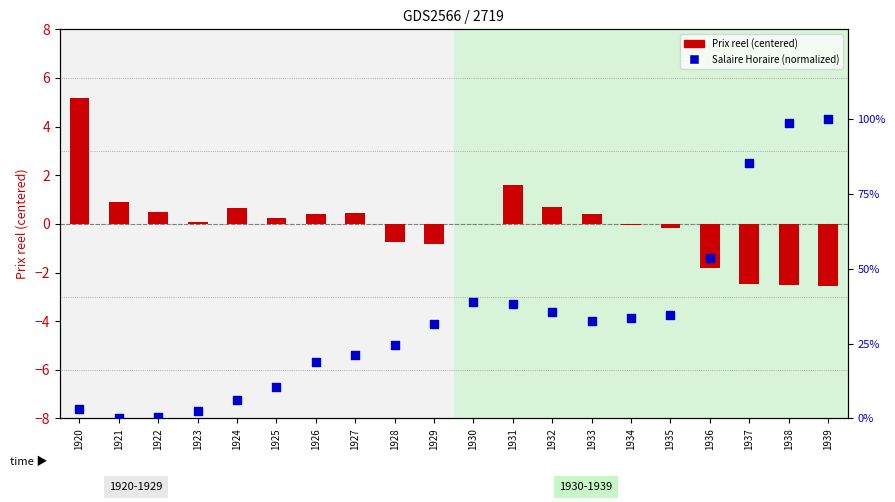

At how many categories does at least one series exceed 79?

3